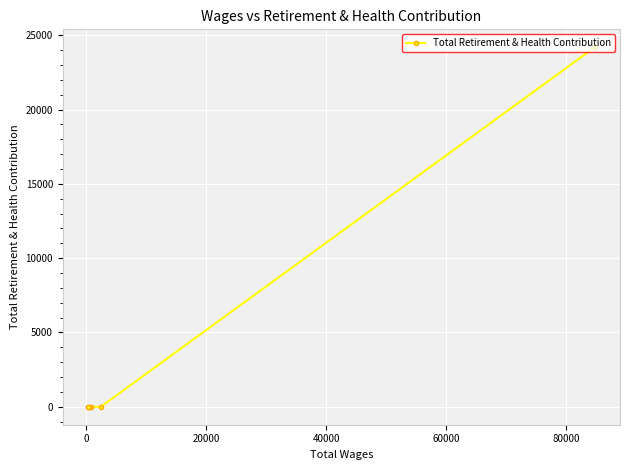

What is the greatest value displayed?

24191